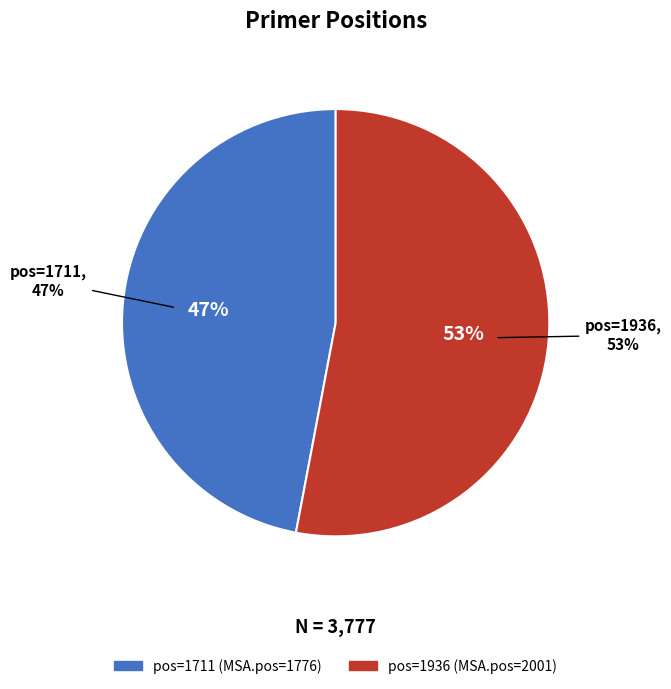

Rank the categories by value from lowest to highest.

1711, 1936